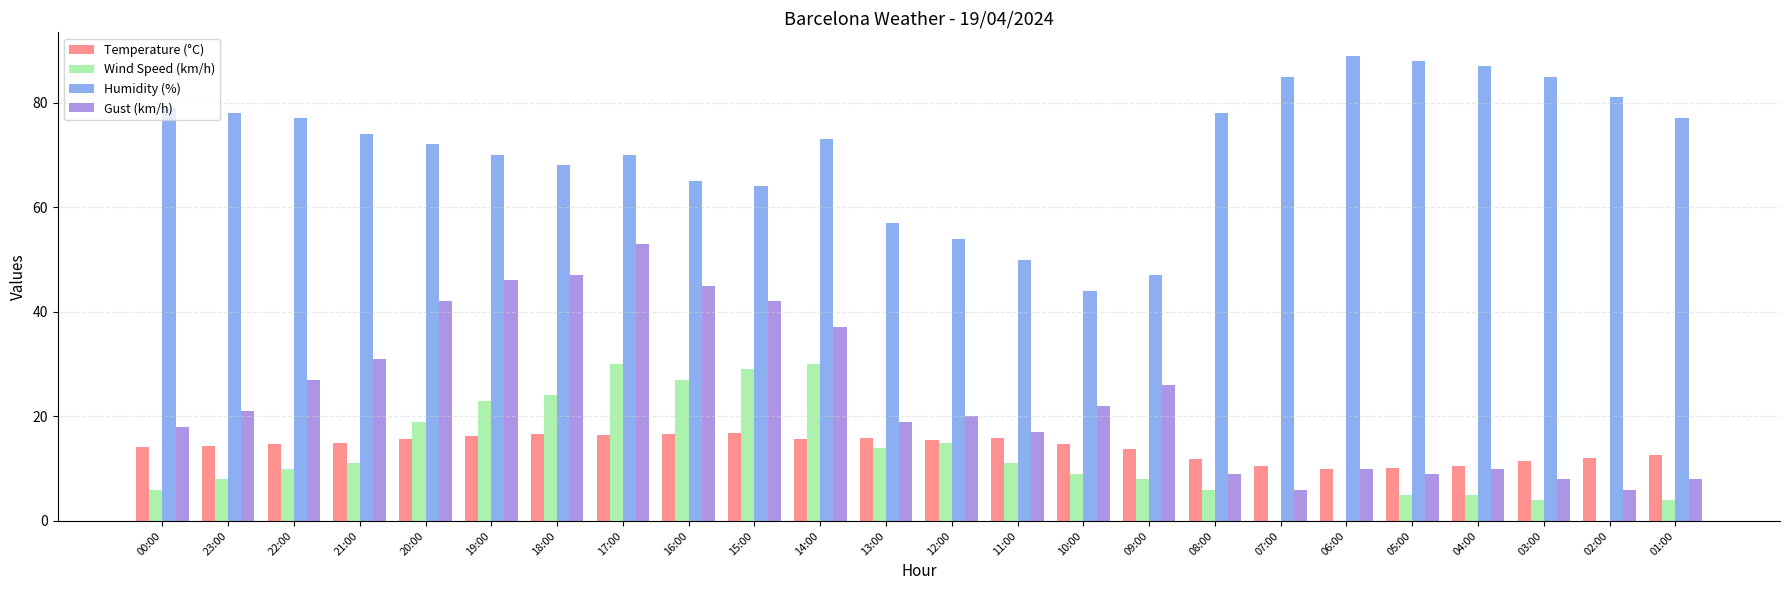

What is the sum of the Temperature (°C) values at 03:00 and 07:00?

21.9